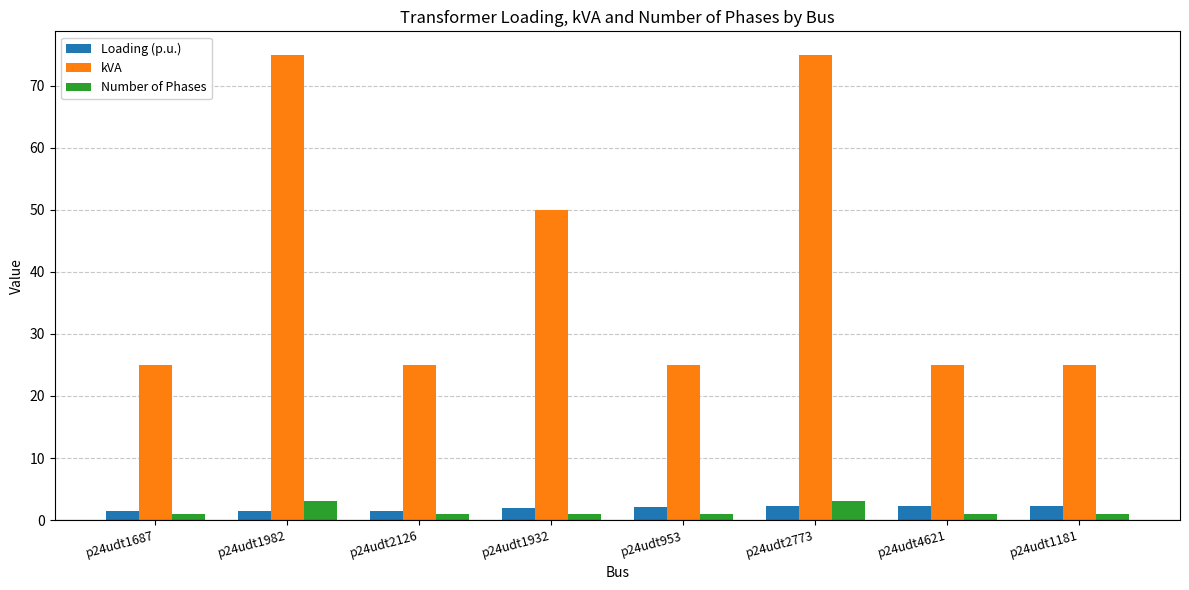

Count the number of data series in this chart.

3